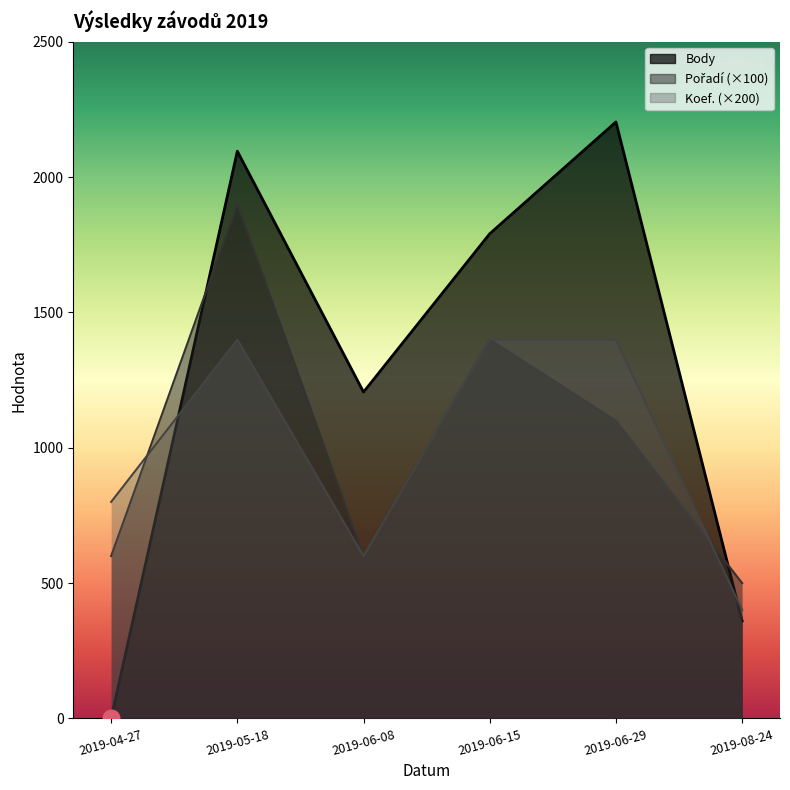

The value of Pořadí at 2019-05-18 is 2579. True or false?

False